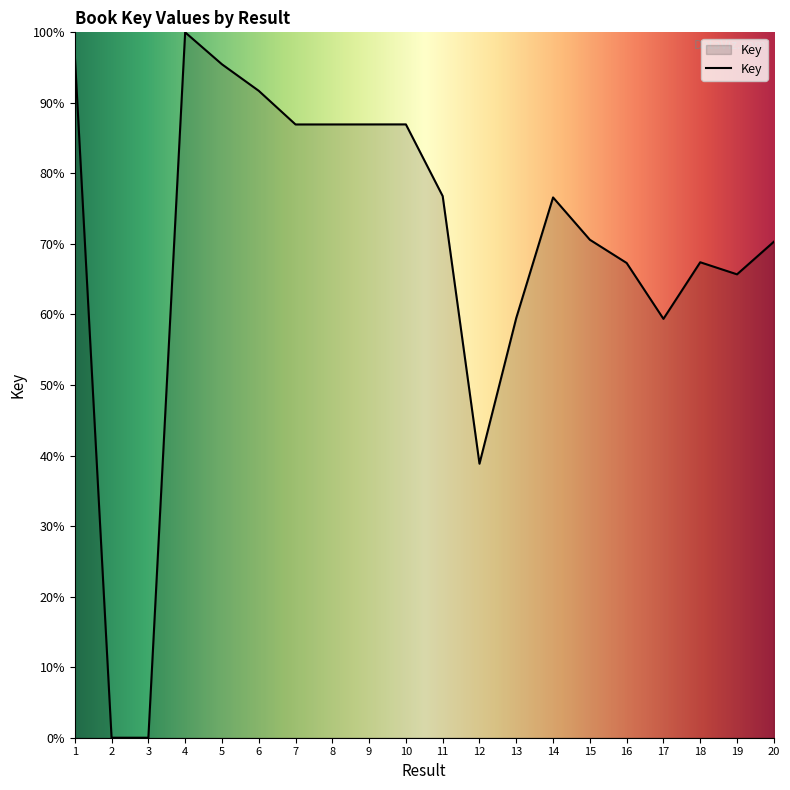

What is the change in value from 2 to 14?

+76.6